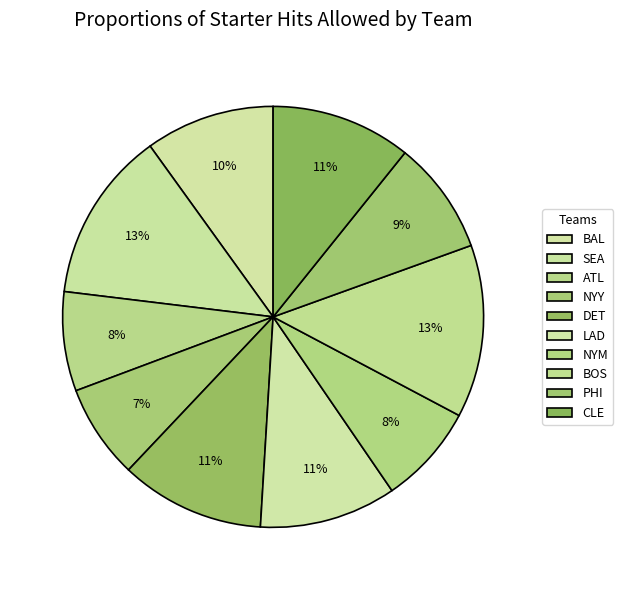

How many segments does this pie chart have?

10